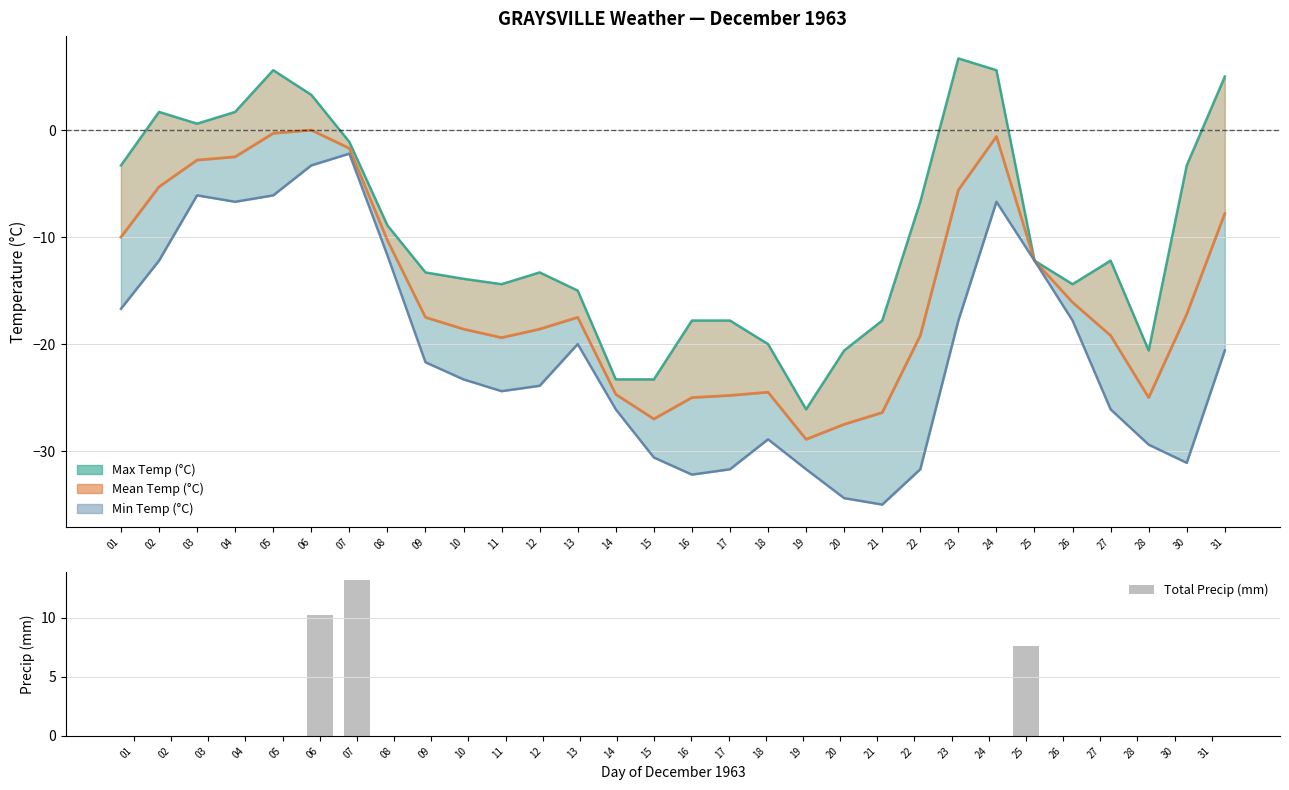

Which category has the highest value across all series?

07